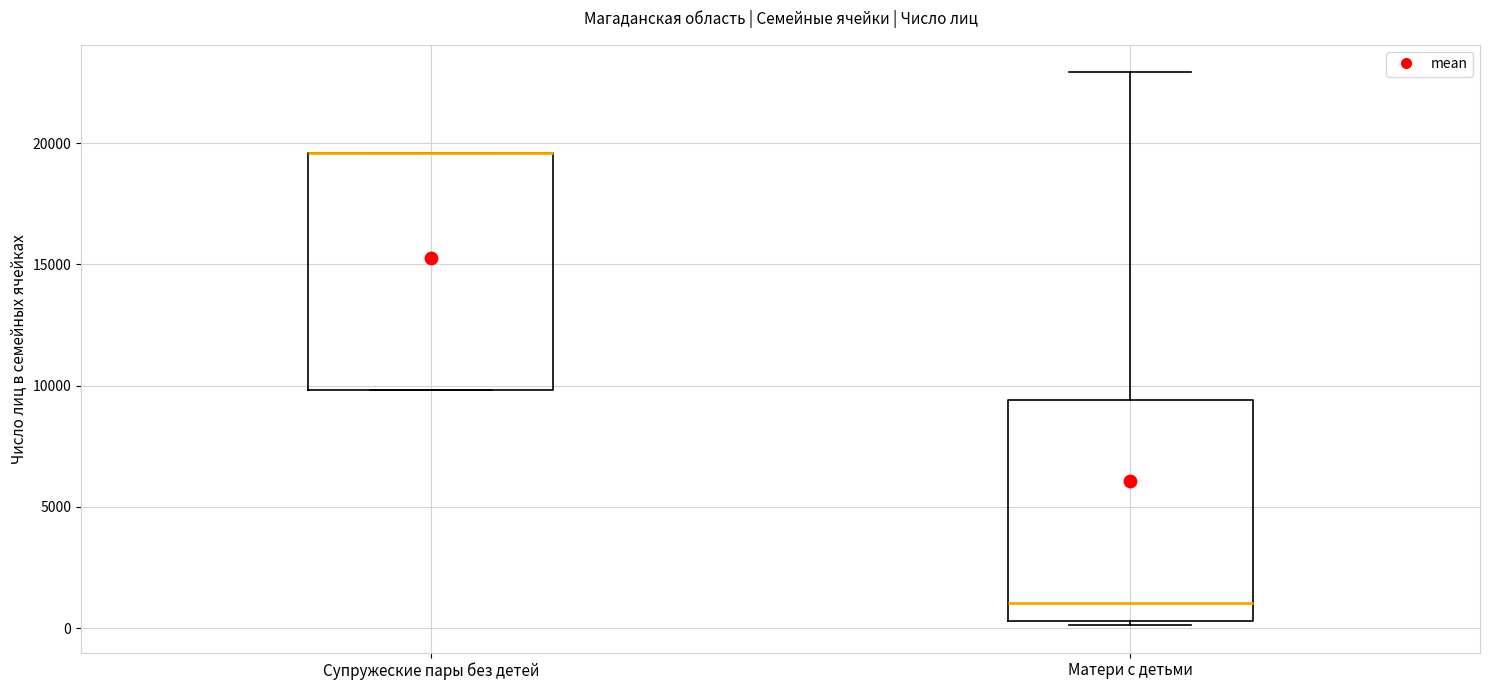

Where does the median line of the box for Матери с детьми sit on the y-axis? The values are not printed on the chart, so give them approximately, as read against the axis.

1000